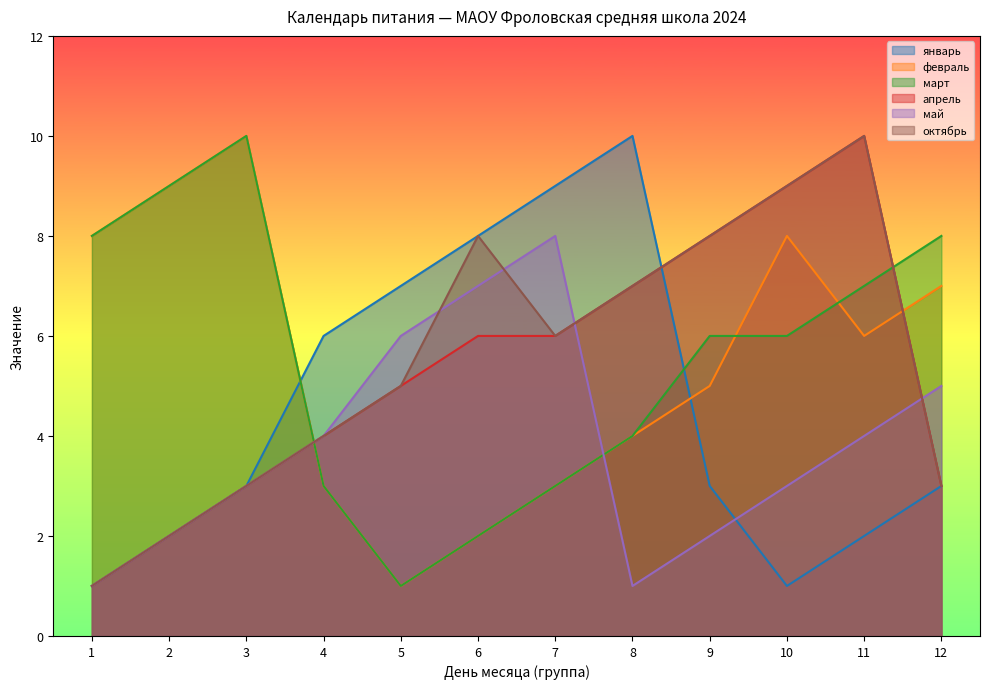

True or false: январь has a value of 1 at 11.

False